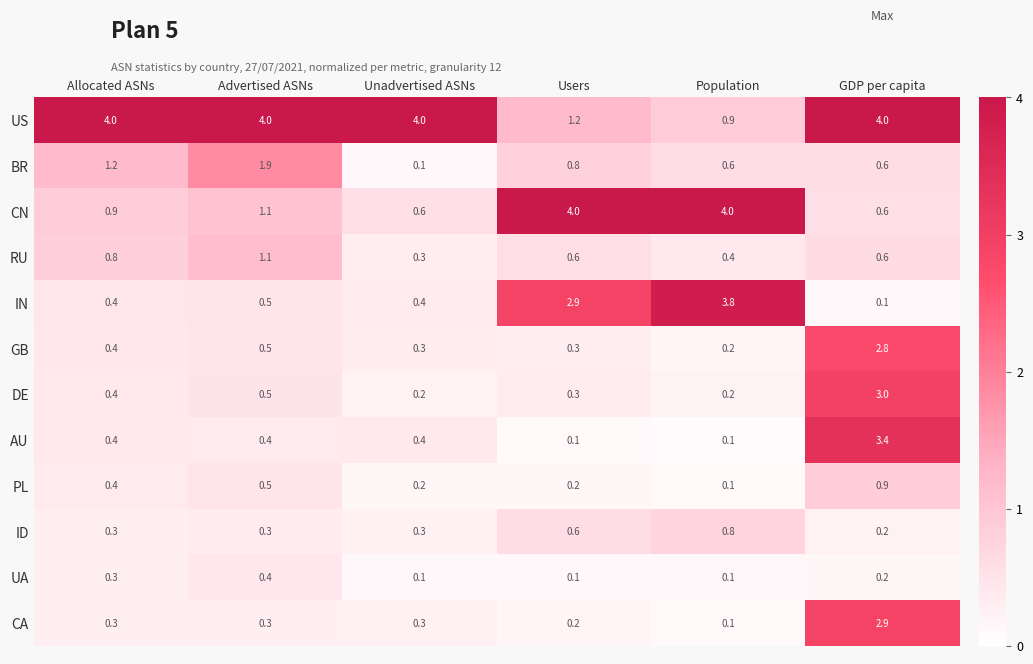

True or false: DE has a value of 0.5 at Advertised ASNs.

True